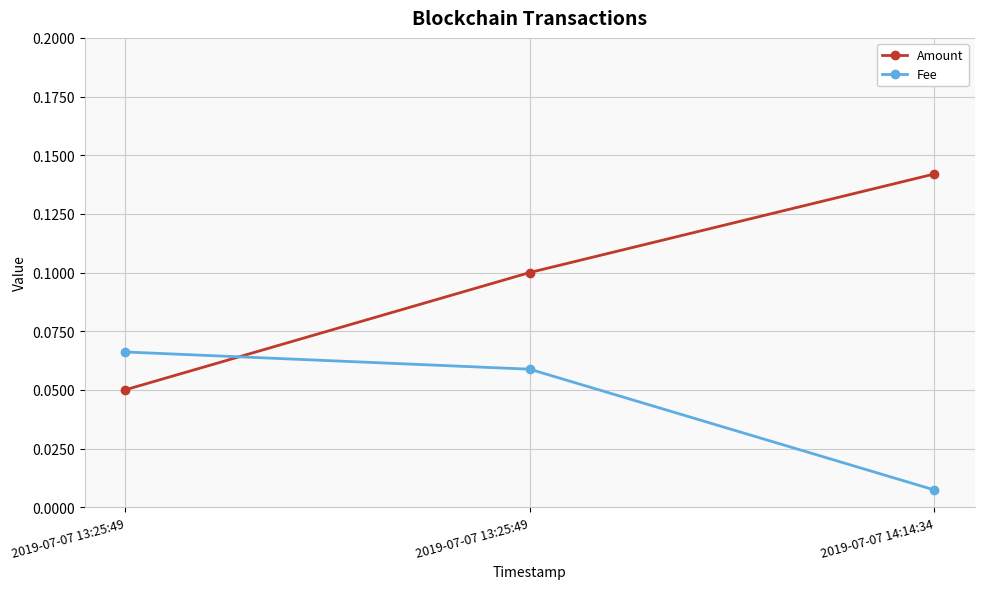

Does the chart have visible grid lines?

Yes